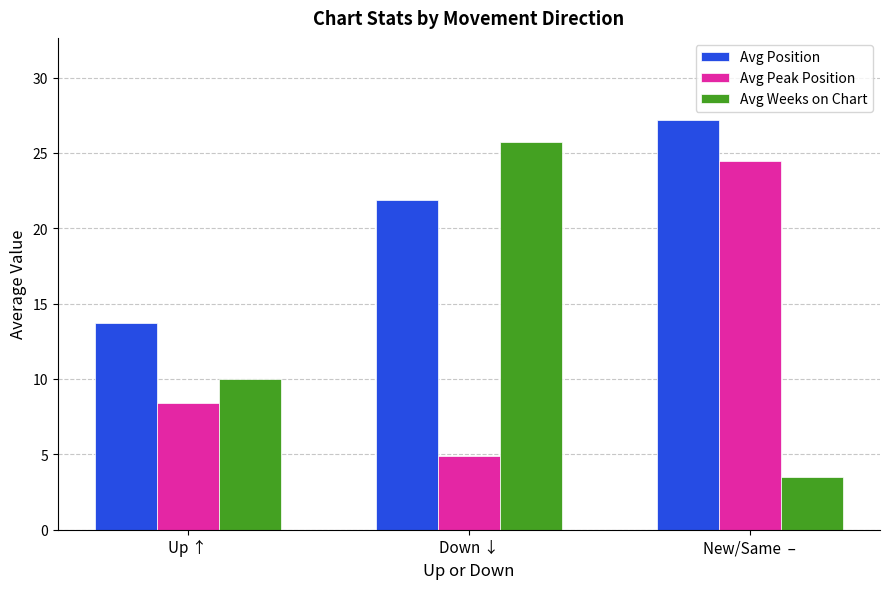

Is the value of Avg Peak Position at Up ↑ greater than the value of Avg Position at Down ↓?

No